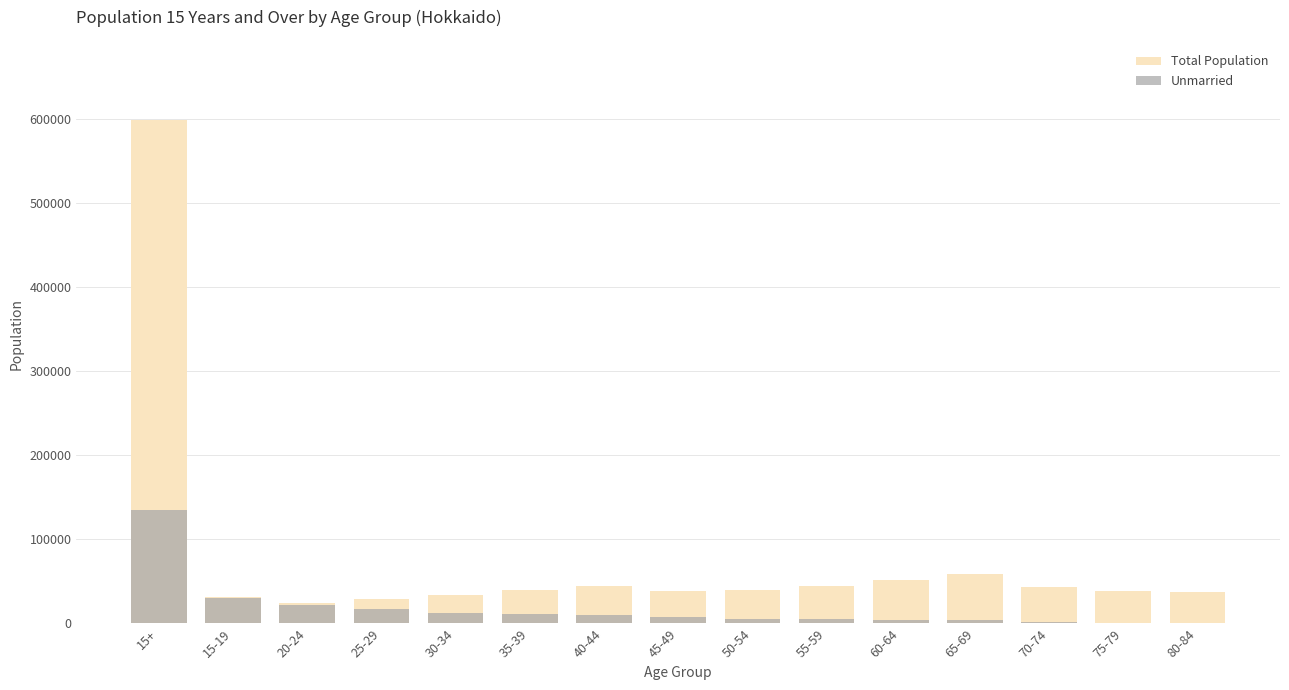

Between 70-74 and 30-34, which is larger?

70-74